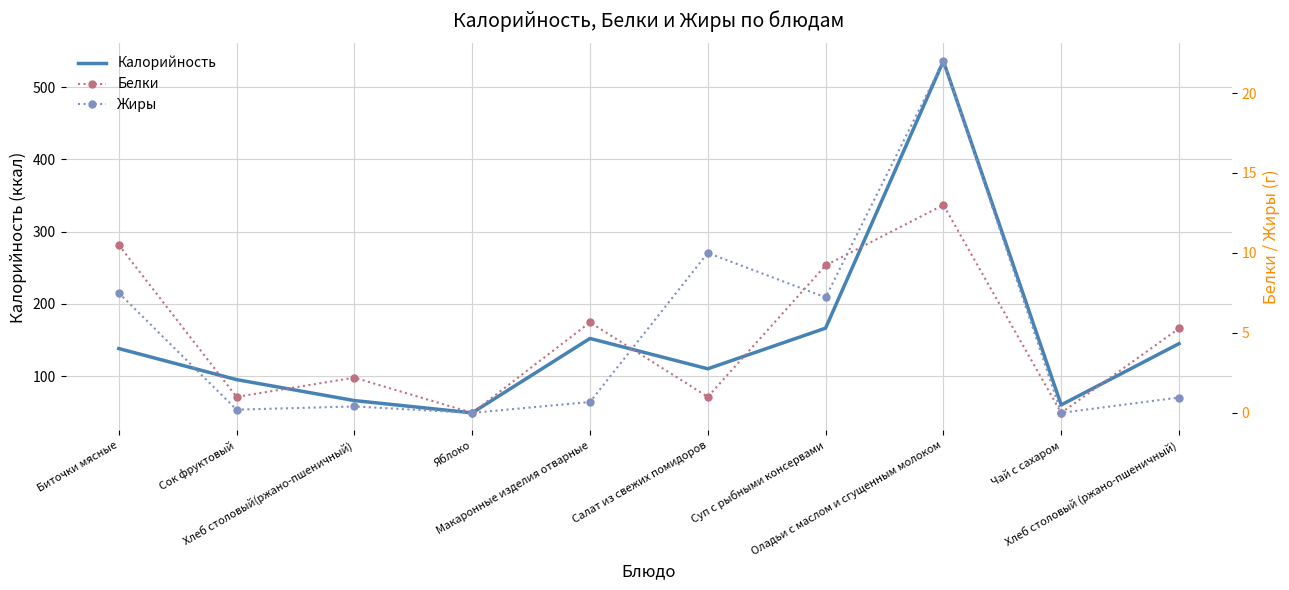

What position from the right is Хлеб столовый(ржано-пшеничный)?

8